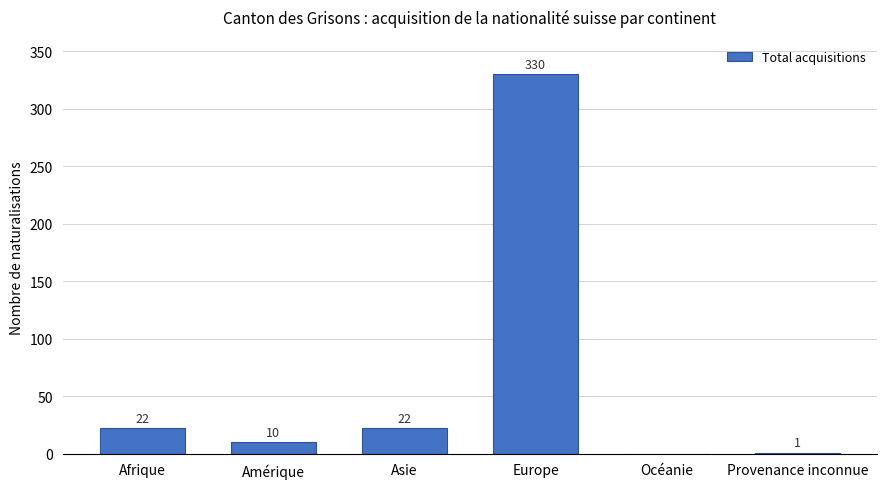

What is the greatest value displayed?

330